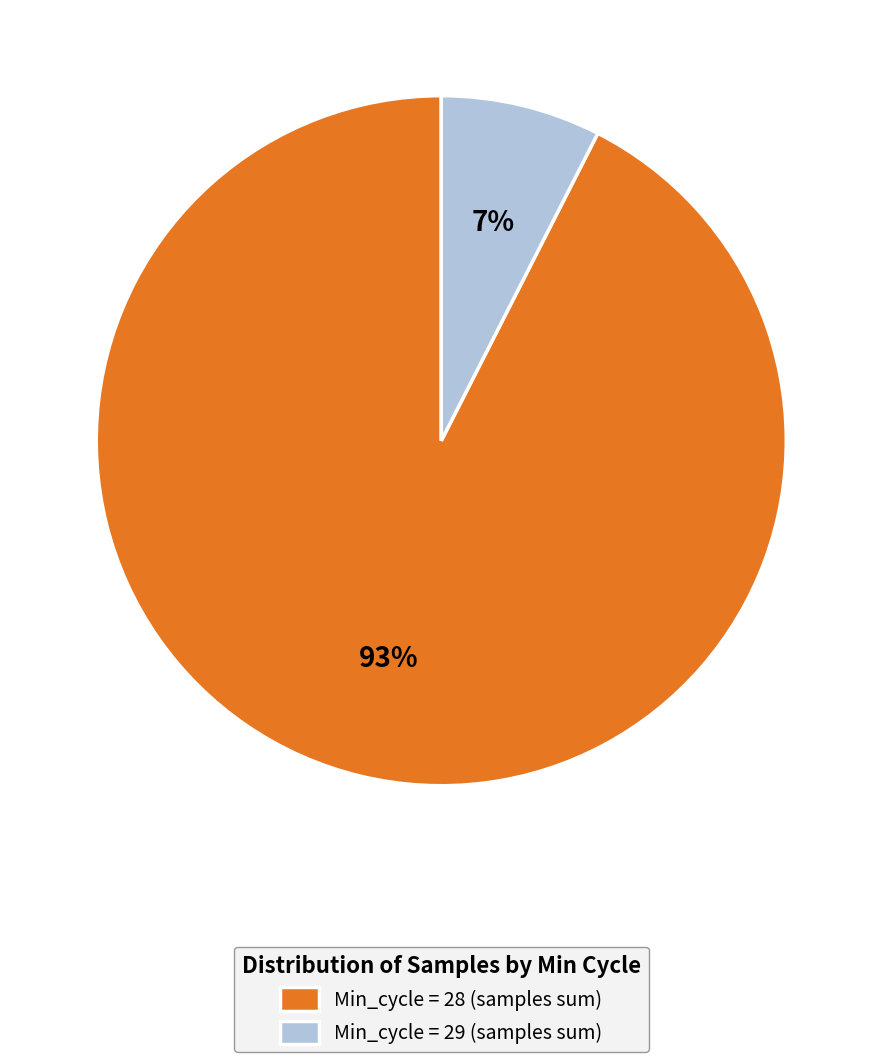

How many slices are in this pie chart?

2